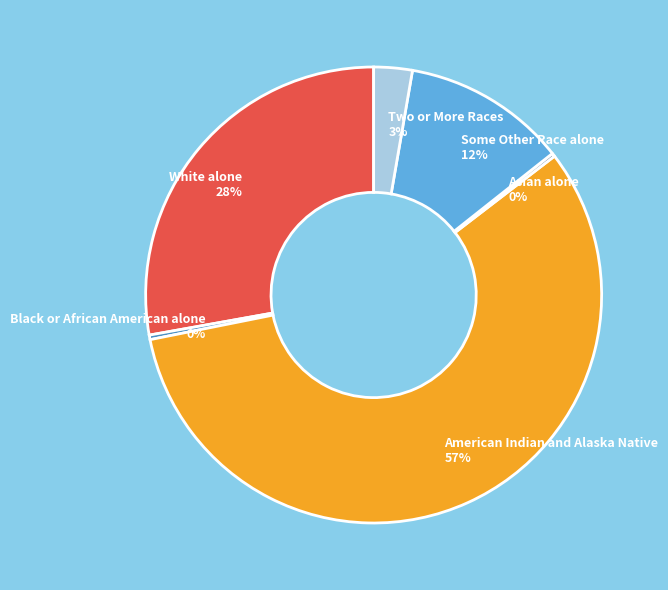

To the nearest percent, what is the difference between the largest and smallest slice percentages?

57%